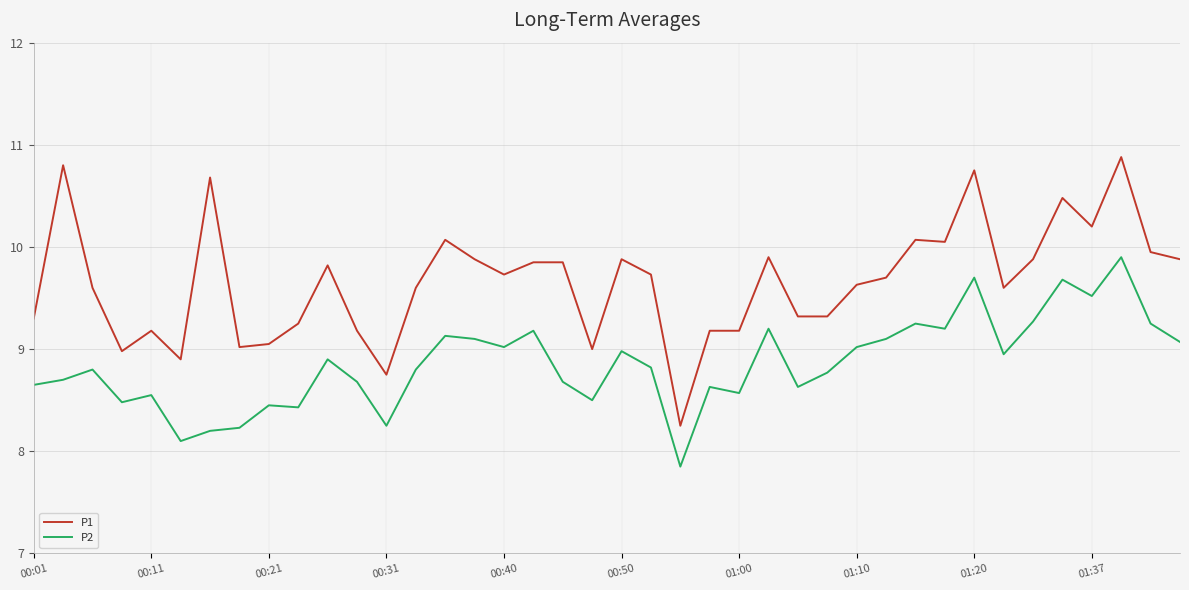

True or false: P2 and P1 cross at least once.

False